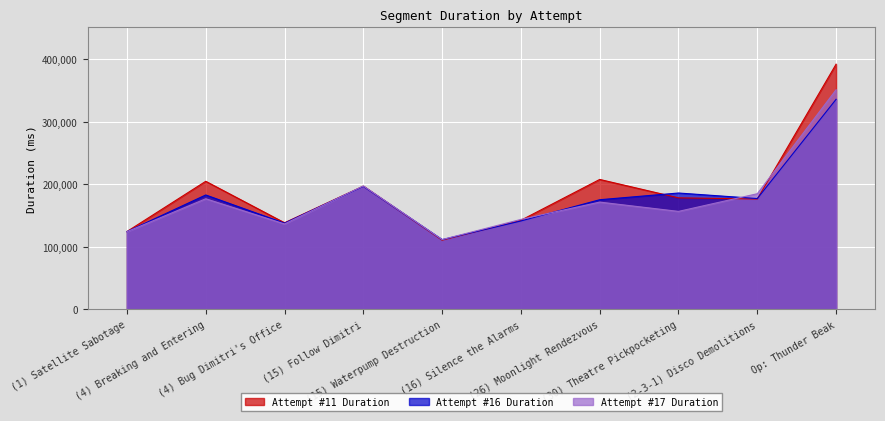

At how many categories does at least one series exceed 148560?

6